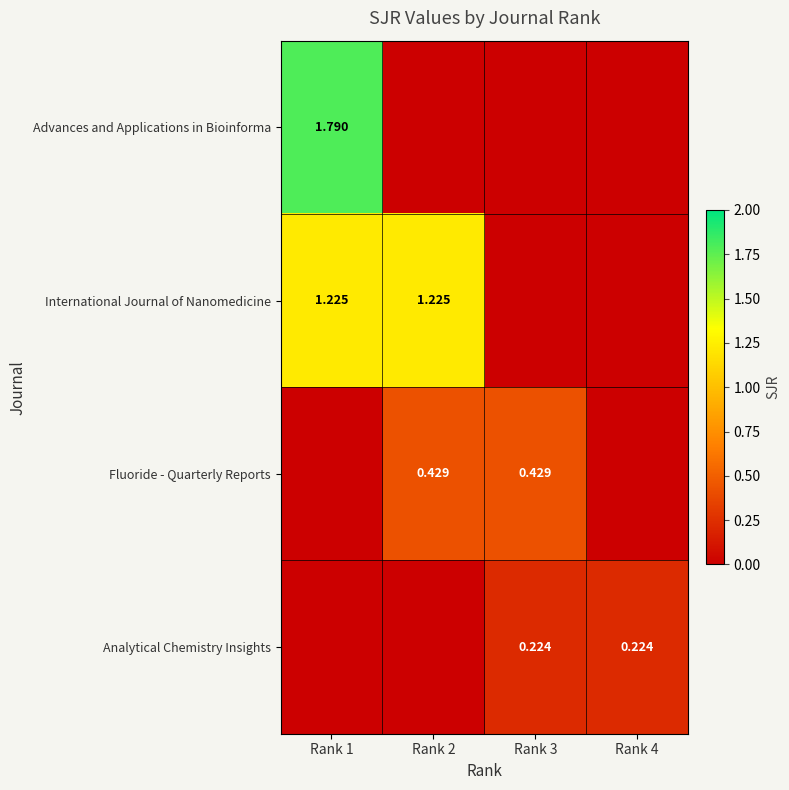

Is the value of International Journal of Nanomedicine at Rank 1 greater than the value of Analytical Chemistry Insights at Rank 4?

Yes